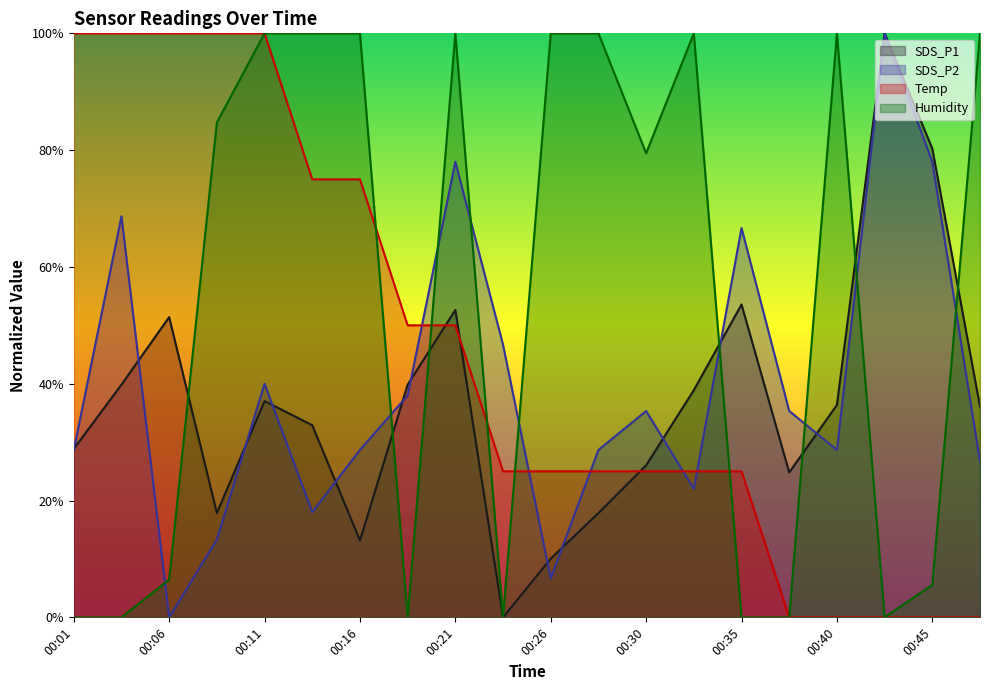

At which label is Temp closest to 50?

00:18